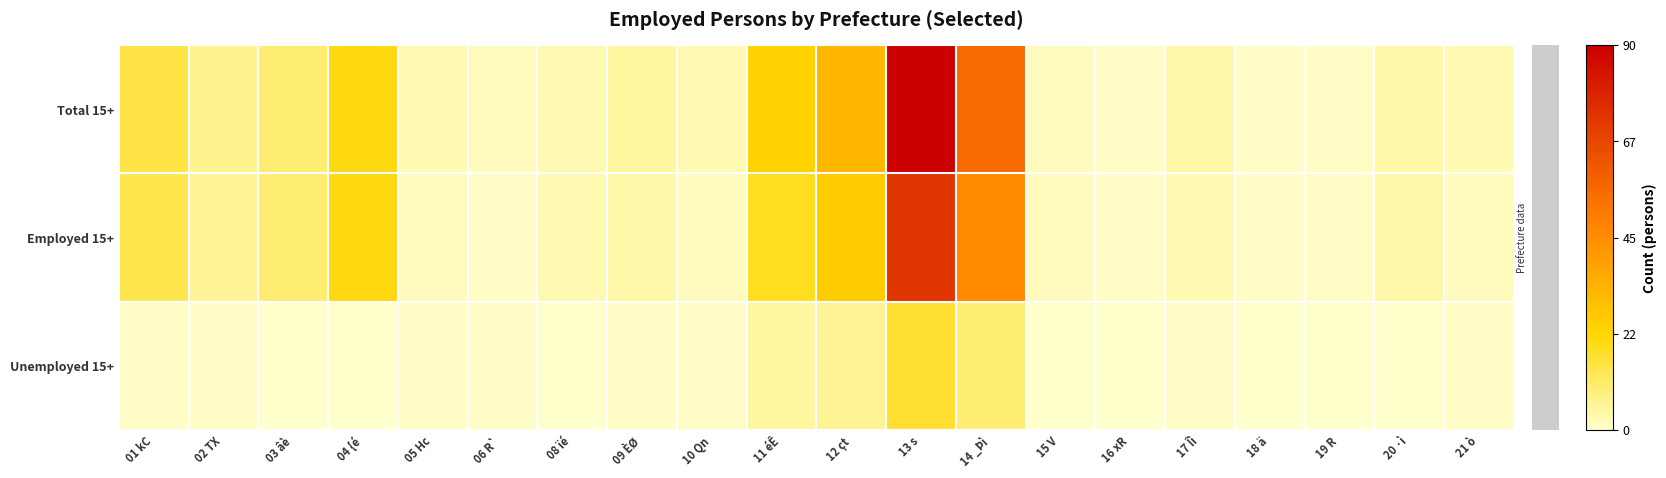

At which category is the sum across all series the highest?

13 s